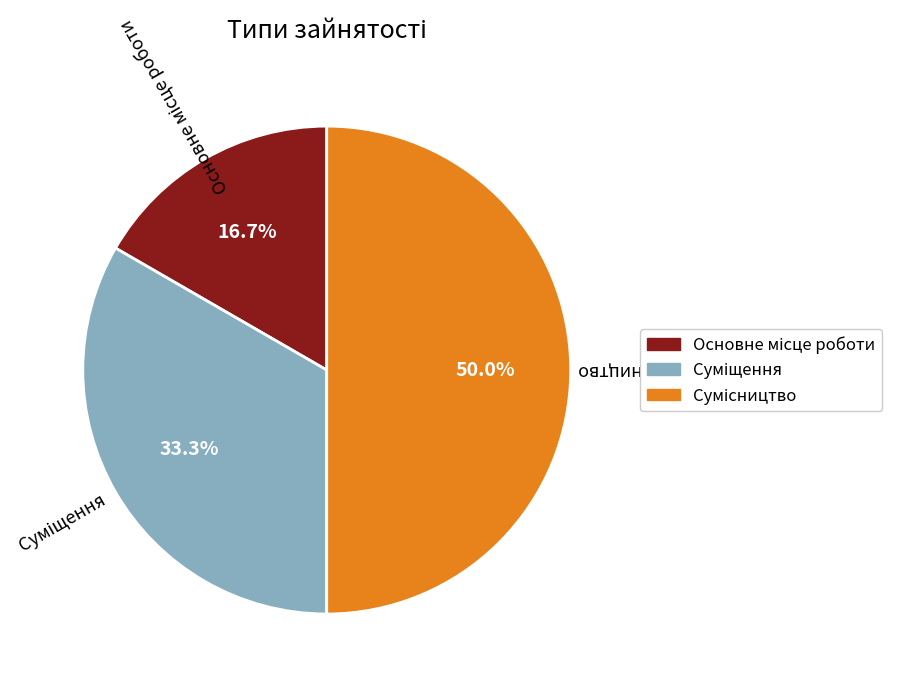

How many segments does this pie chart have?

3